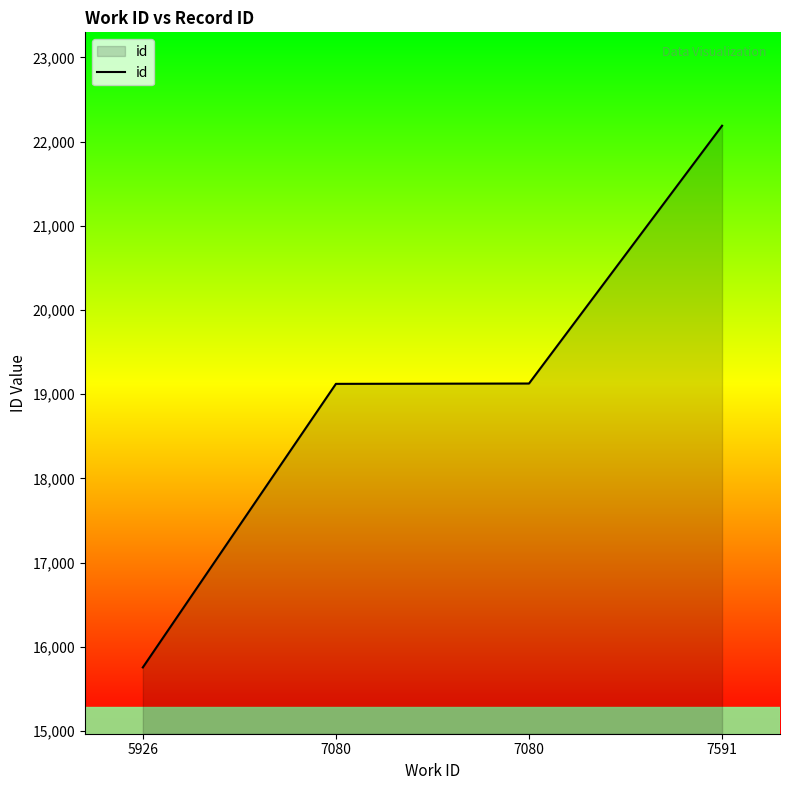

How many series are shown in this chart?

1